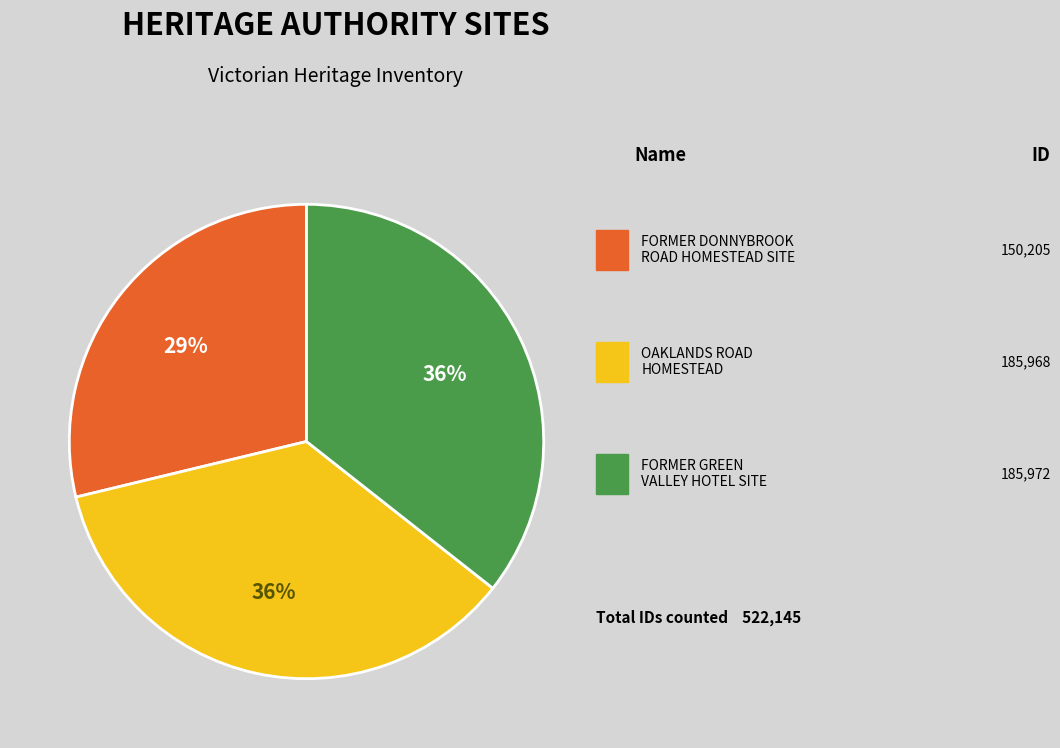

To the nearest percent, what is the average slice percentage?

33%